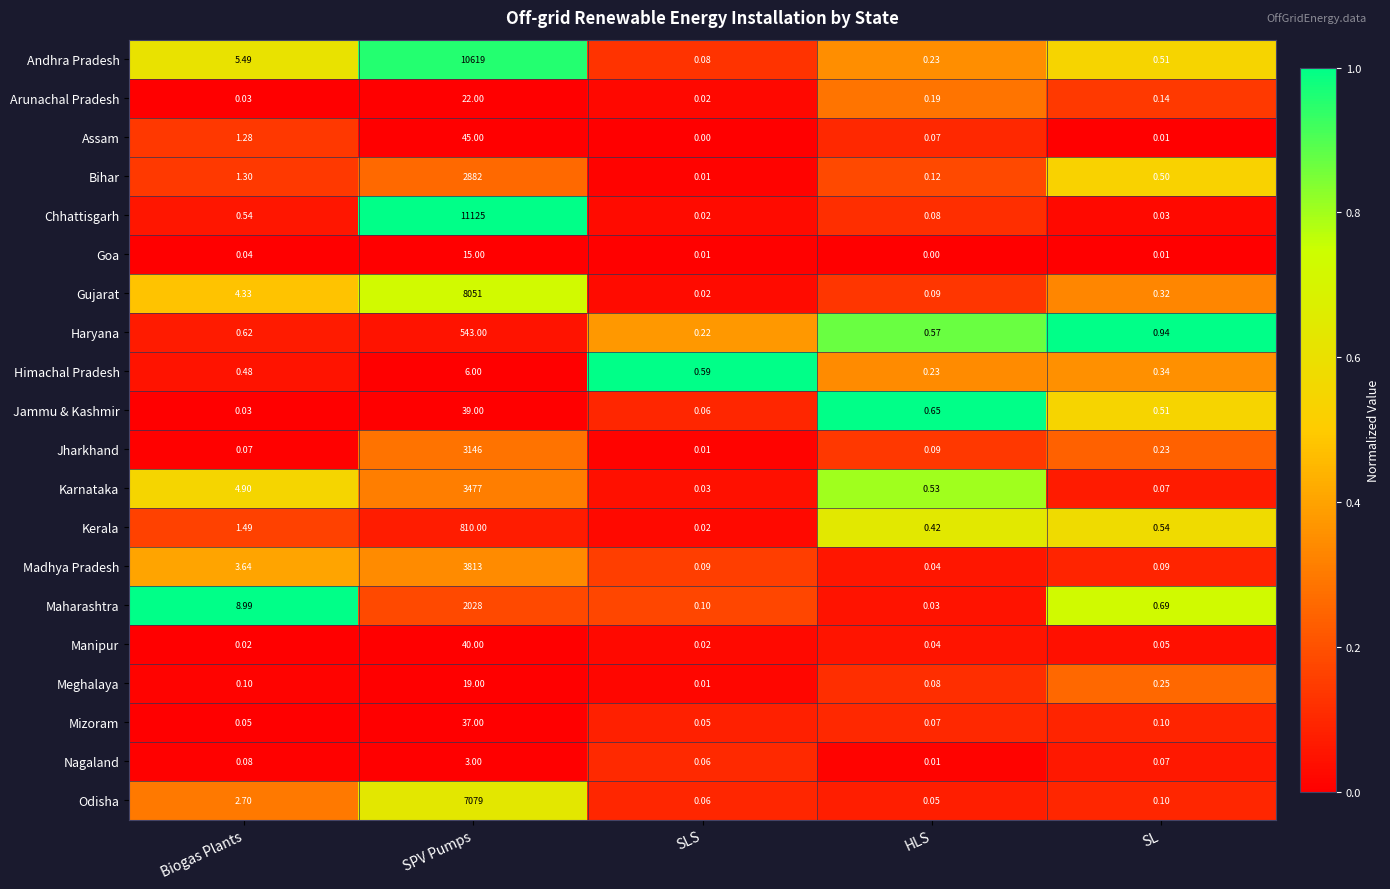

Rank the series by their maximum value, from lowest to highest.

Nagaland, Himachal Pradesh, Goa, Meghalaya, Arunachal Pradesh, Mizoram, Jammu & Kashmir, Manipur, Assam, Haryana, Kerala, Maharashtra, Bihar, Jharkhand, Karnataka, Madhya Pradesh, Odisha, Gujarat, Andhra Pradesh, Chhattisgarh